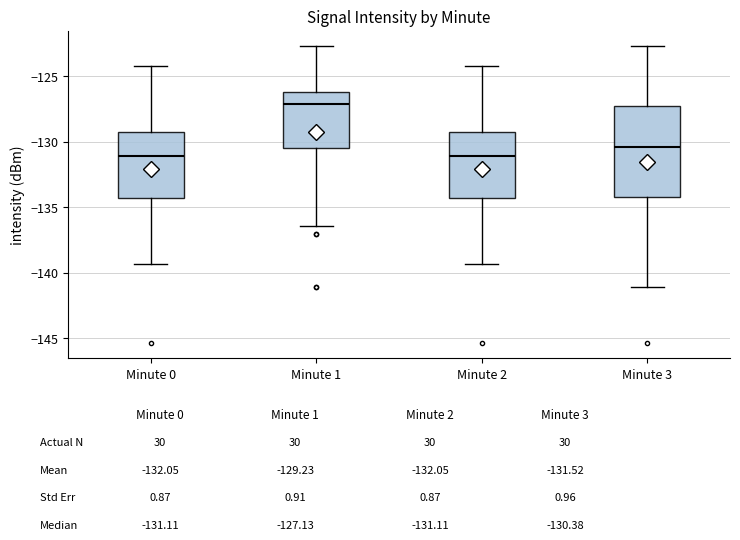

Where is the lower edge of the box for Minute 0 on the y-axis? The values are not printed on the chart, so give them approximately, as read against the axis.

-134.5